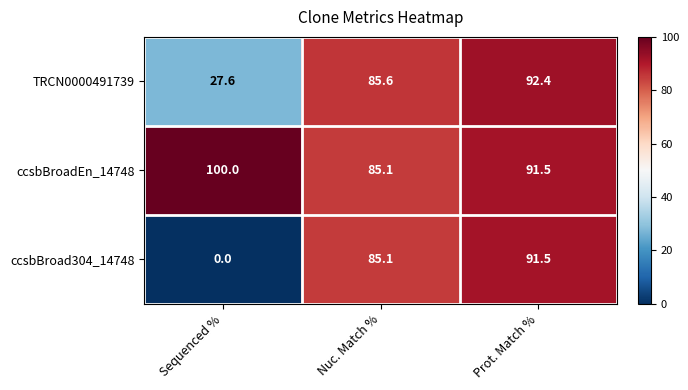

What value does the ccsbBroadEn_14748 series have at Prot. Match %?

91.5